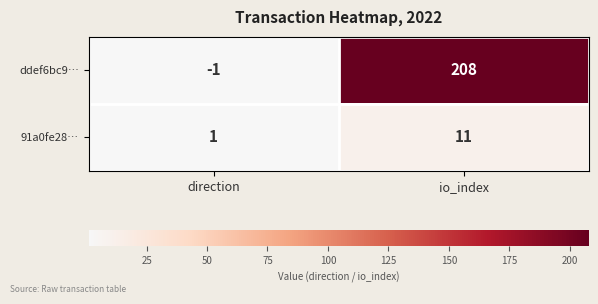

Is it true that 91a0fe28… equals 1 at direction?

True